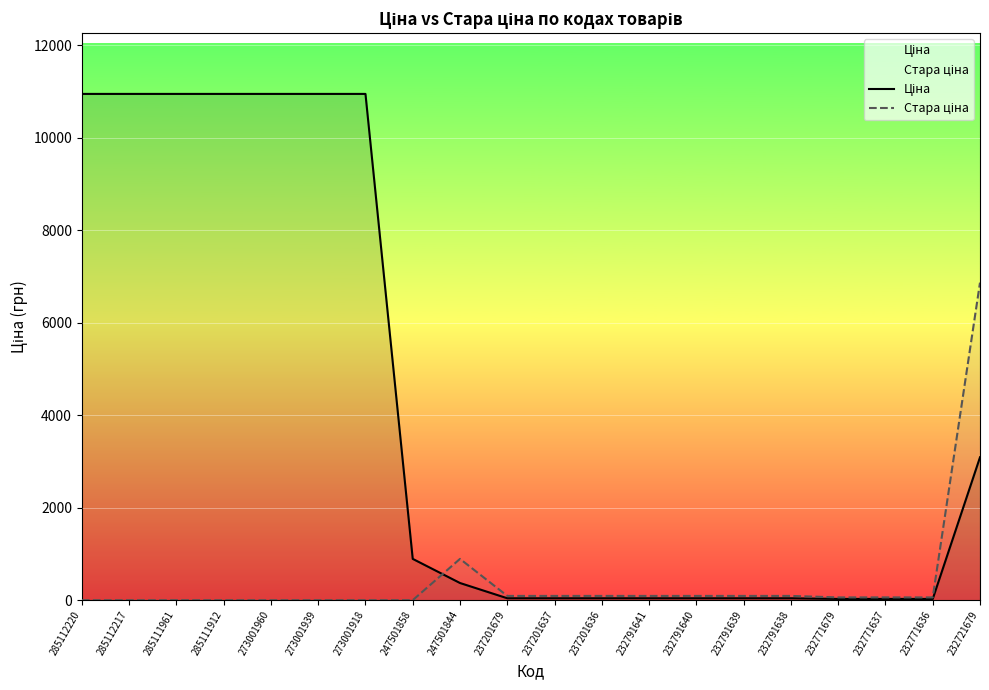

True or false: Стара ціна has a value of 40.7 at 232771636.

False